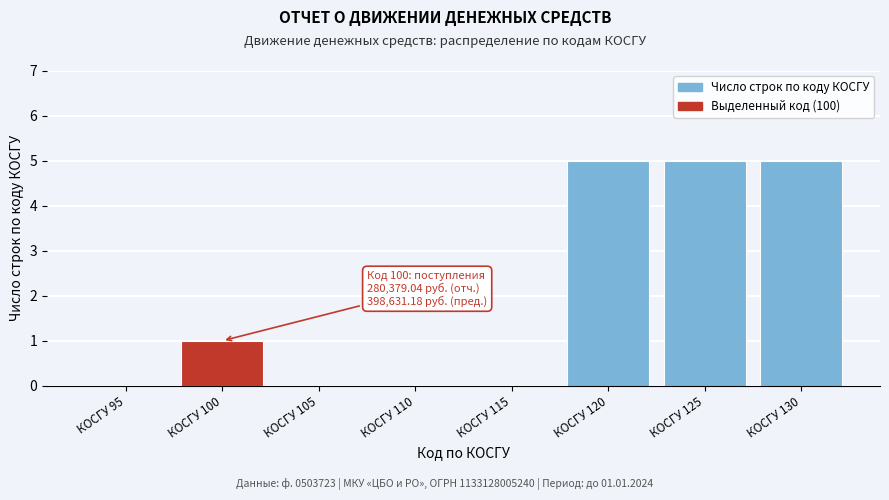

Reading left to right, list all the values displayed in this chart.

КОСГУ 95=0	КОСГУ 100=1	КОСГУ 105=0	КОСГУ 110=0	КОСГУ 115=0	КОСГУ 120=5	КОСГУ 125=5	КОСГУ 130=5